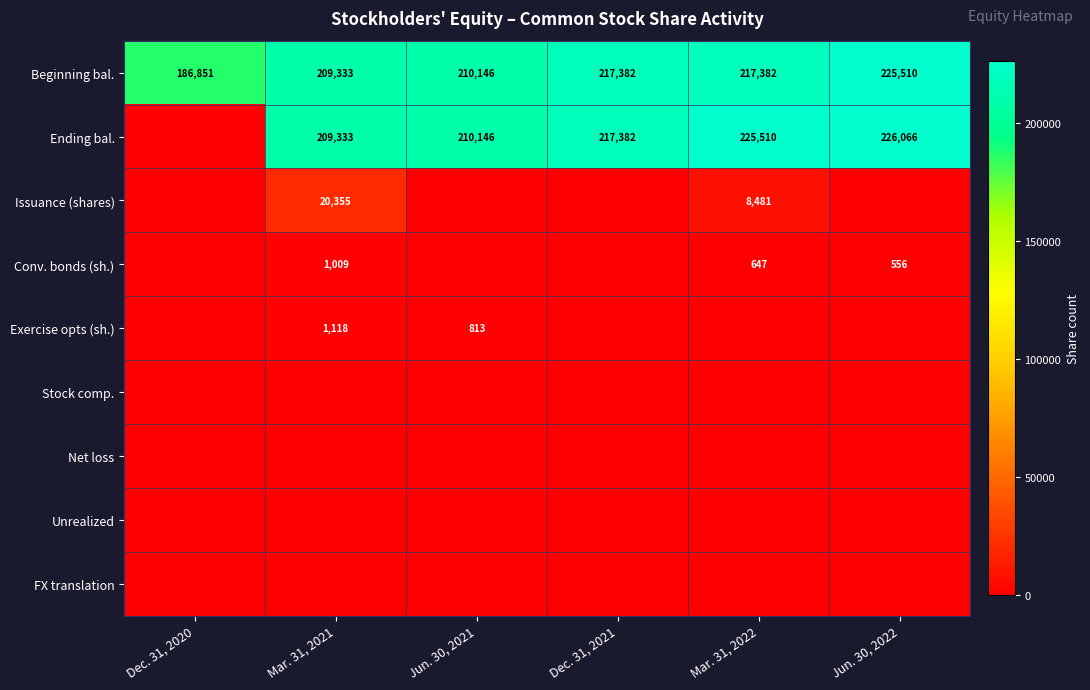

True or false: Ending bal. has a value of 226066 at Jun. 30, 2022.

True